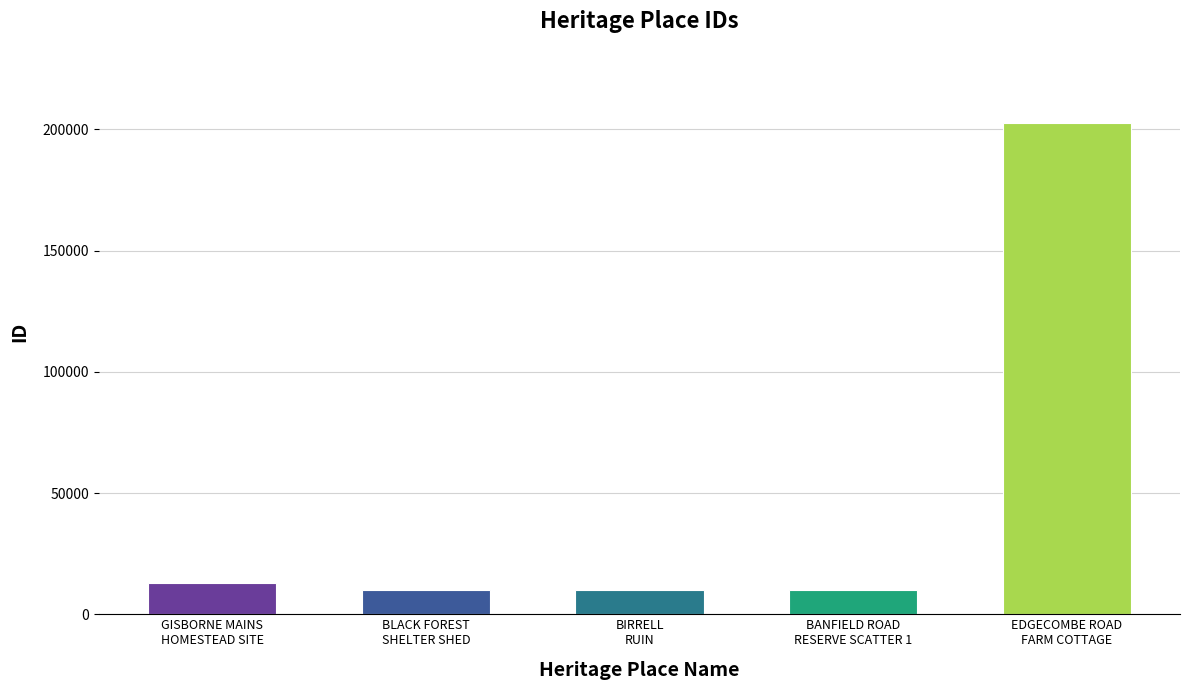

Is it true that the value at GISBORNE MAINS
HOMESTEAD SITE is 12835?

True